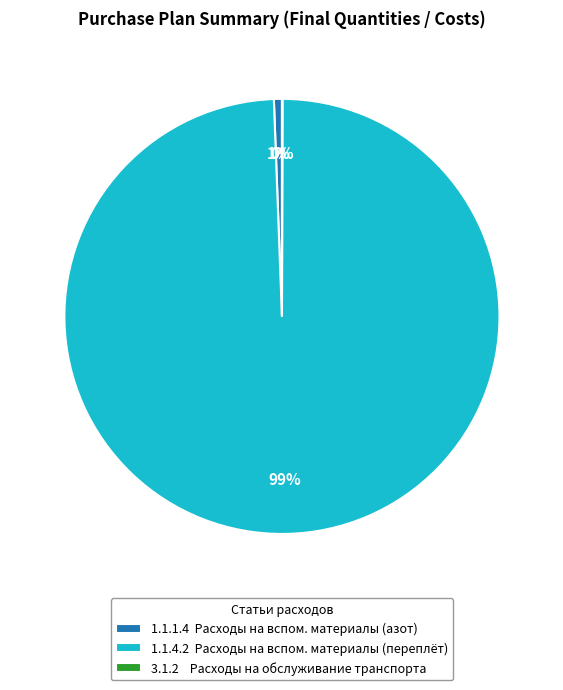

Is it true that 1.1.4.2 is 99% of the pie?

True